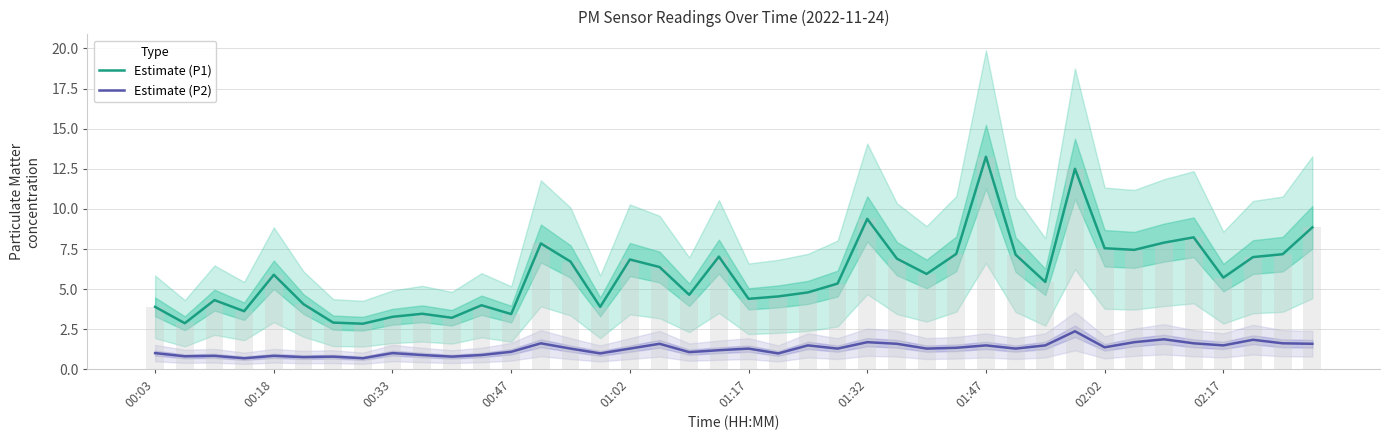

The value of Estimate (P1) at 17 is 6.4. True or false?

True